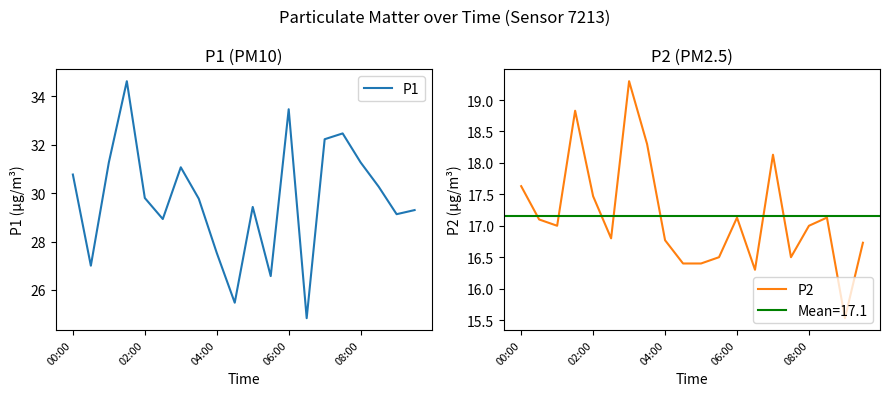

True or false: P1 and P2 intersect in this chart.

False